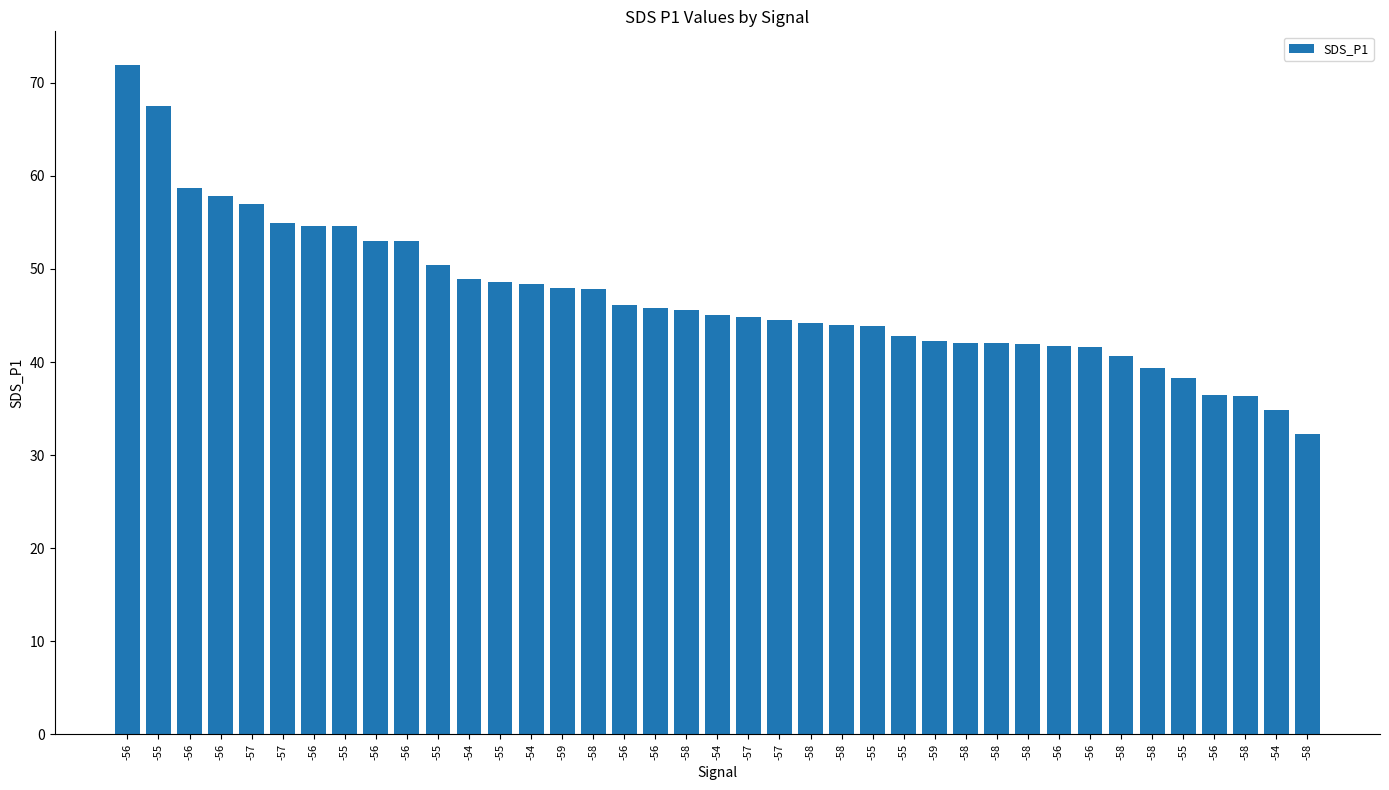

How many series are shown in this chart?

1